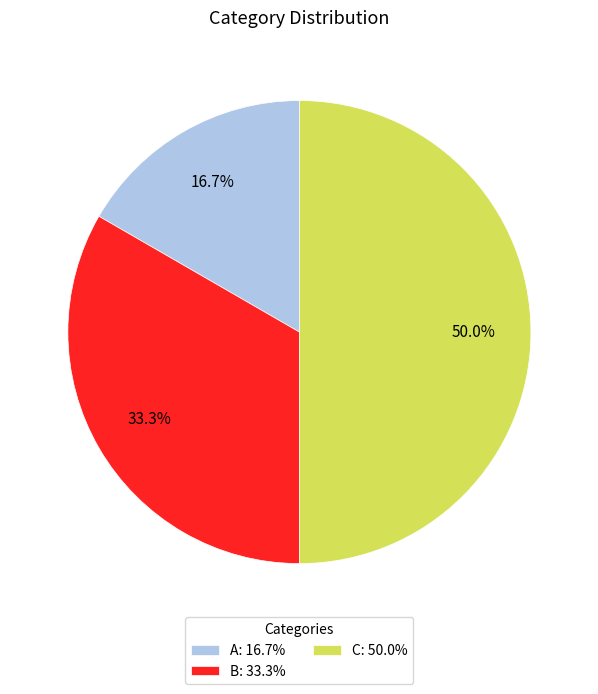

Count the number of slices in the pie.

3